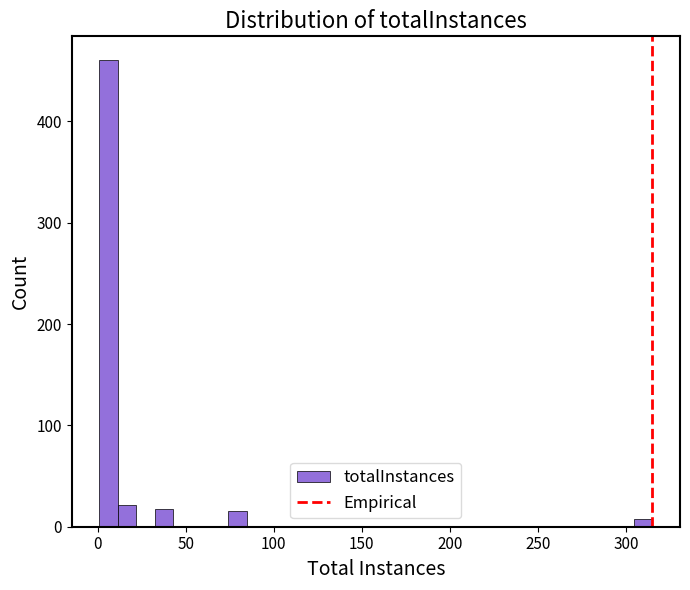

Read against the x-axis, roughly where is the centre of the tallest bar?

5